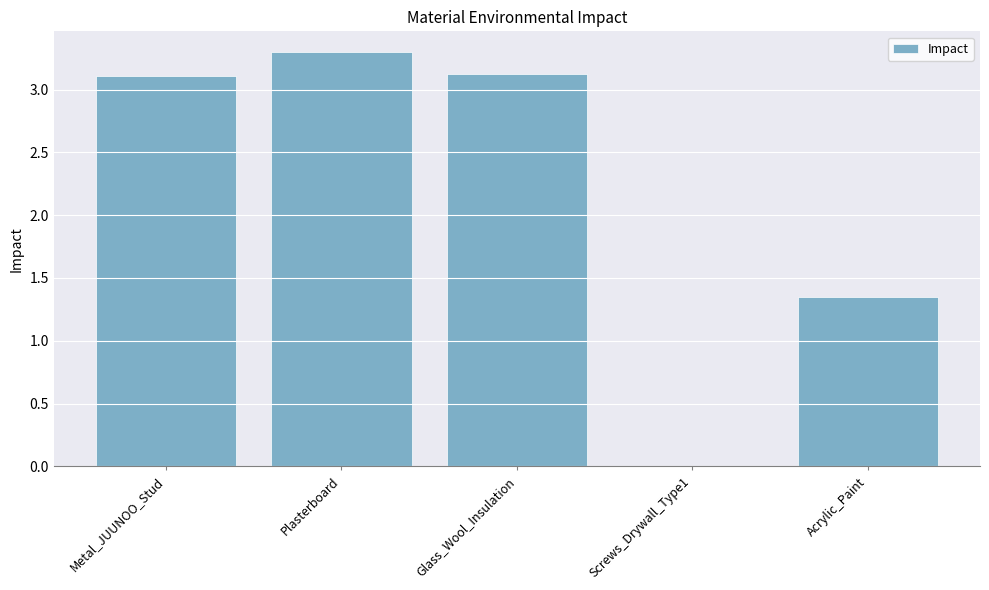

What is the greatest value displayed?

3.3